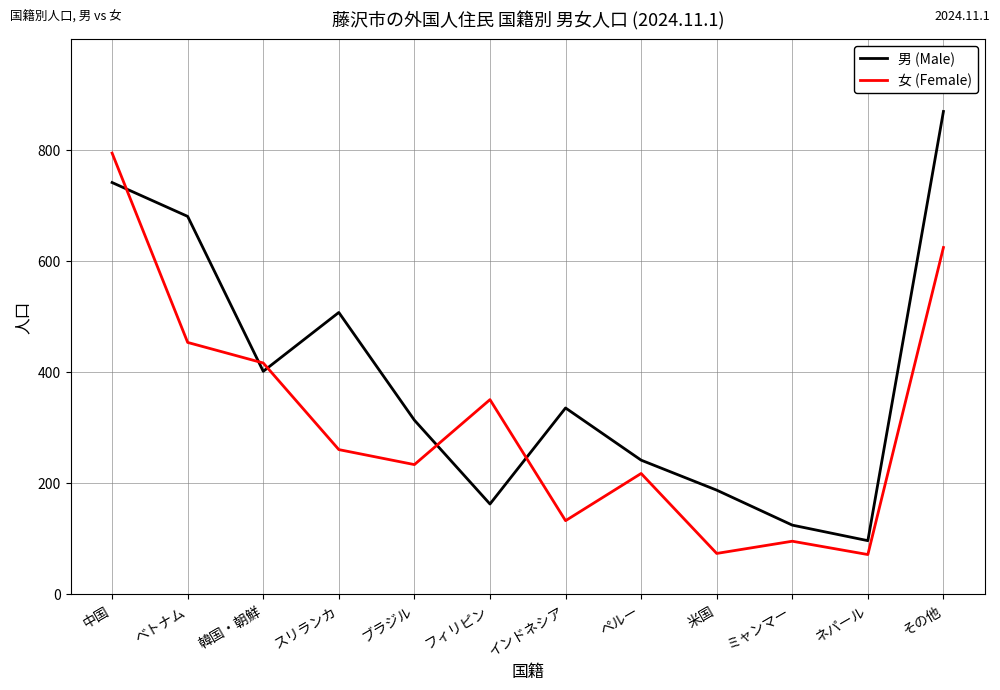

What is the difference between the second highest and second lowest values in the 女 (Female) series?

551